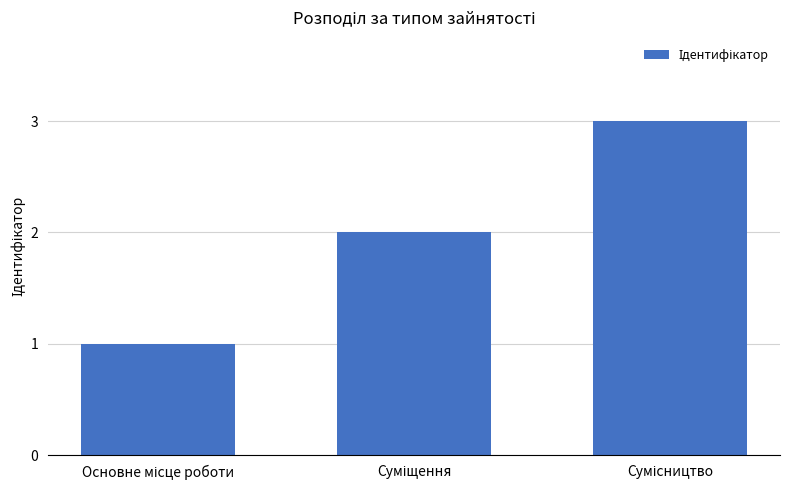

What is the sum of all values?

6